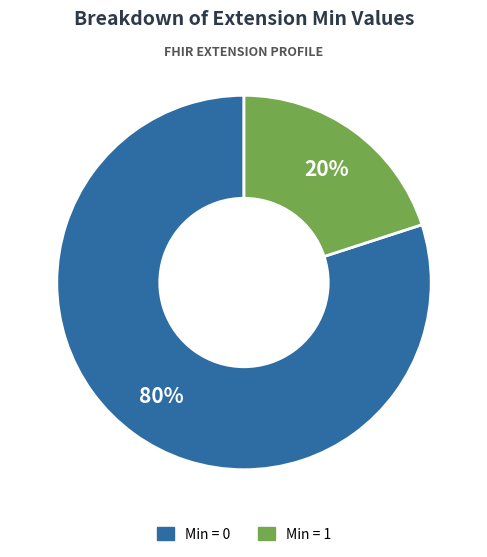

How many segments does this pie chart have?

2